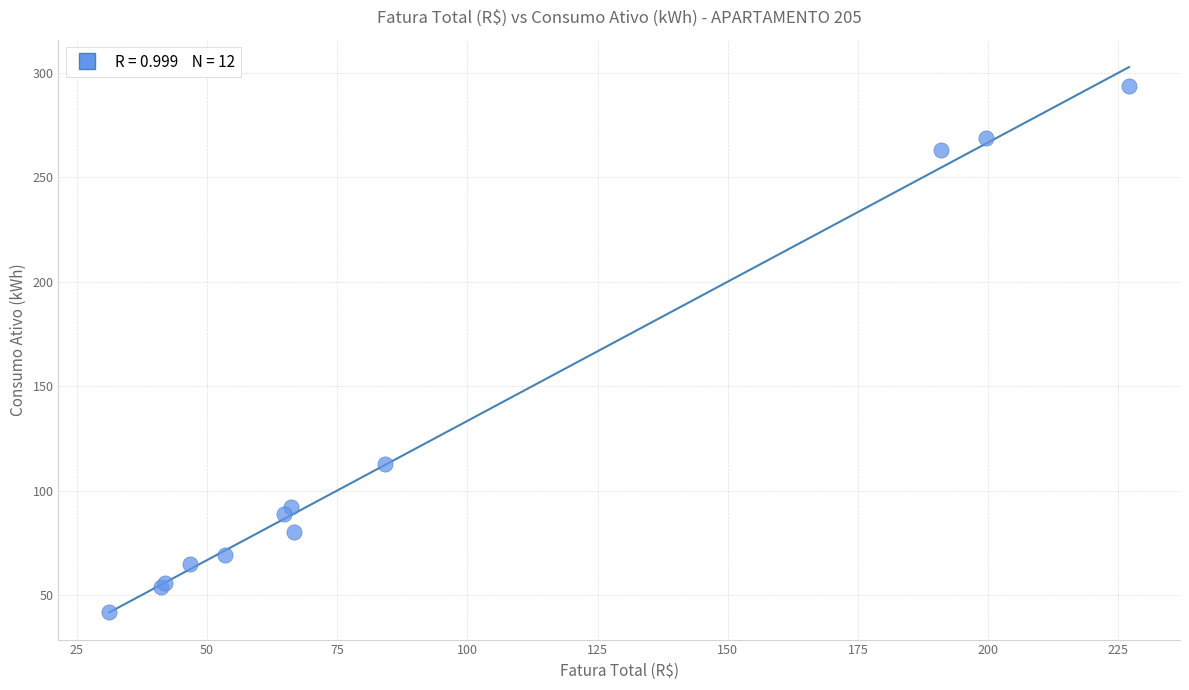

What Y value in the scatter plot is closest to 168?

113